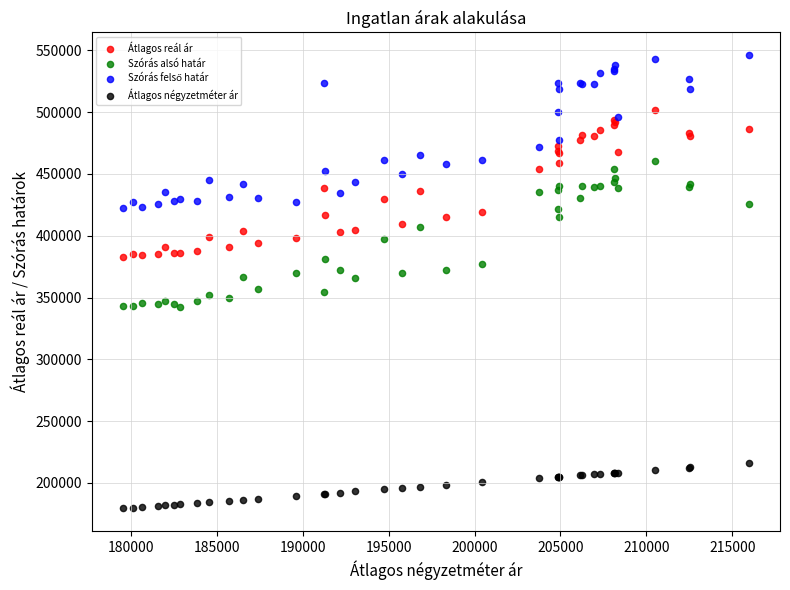

Which series contains the lowest Y value?

Átlagos négyzetméter ár